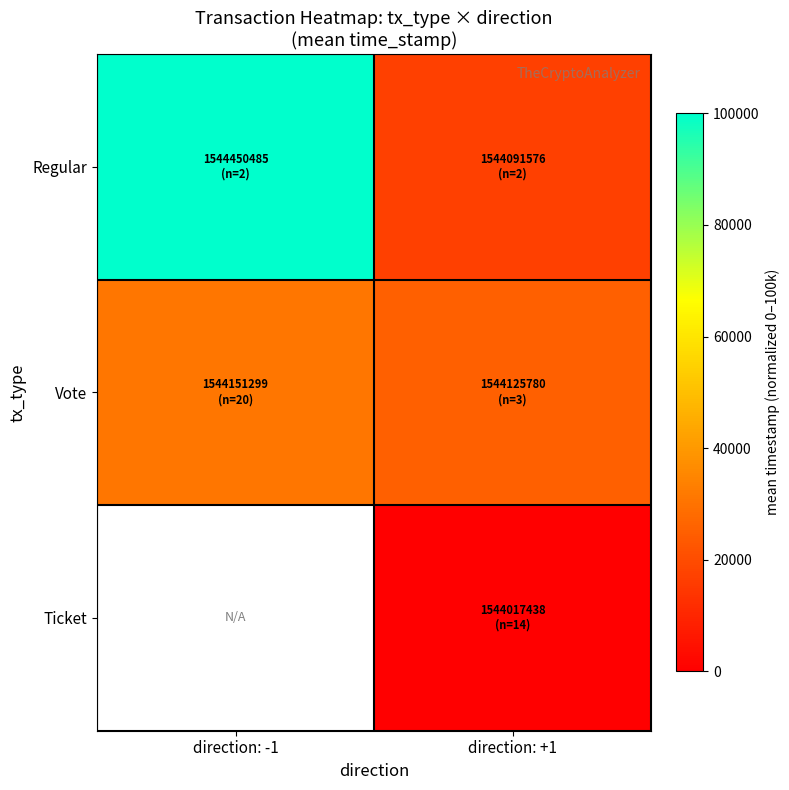

What is the greatest value displayed?

100000.0